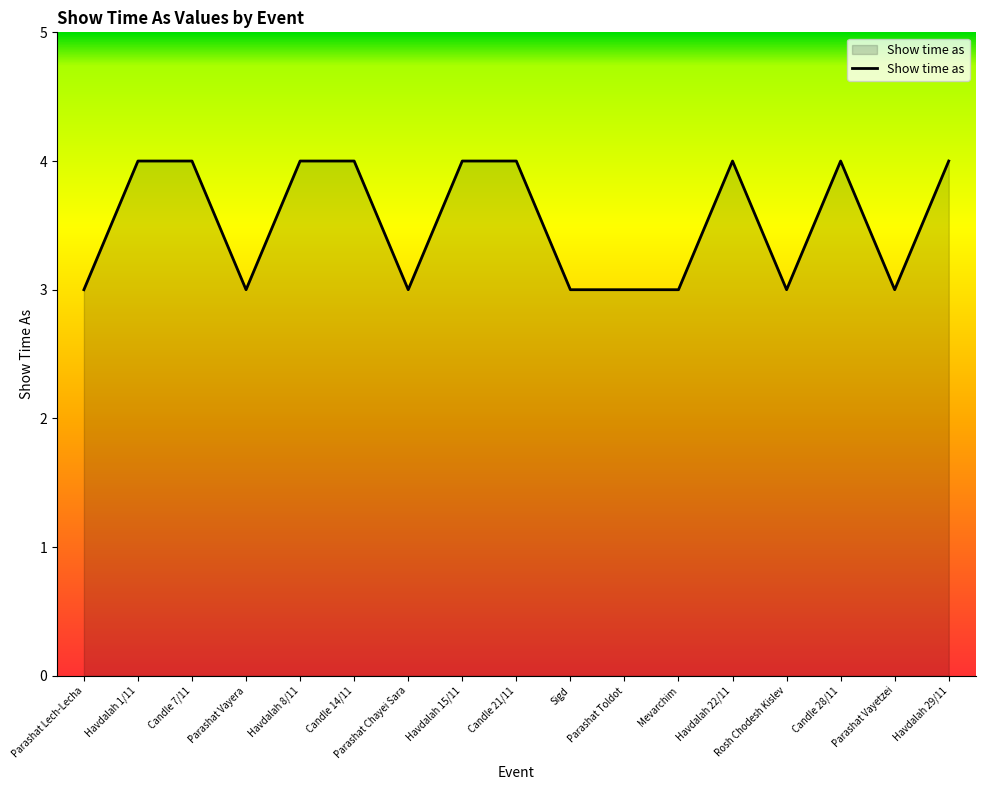

True or false: the data shows 5 at Parashat Toldot.

False